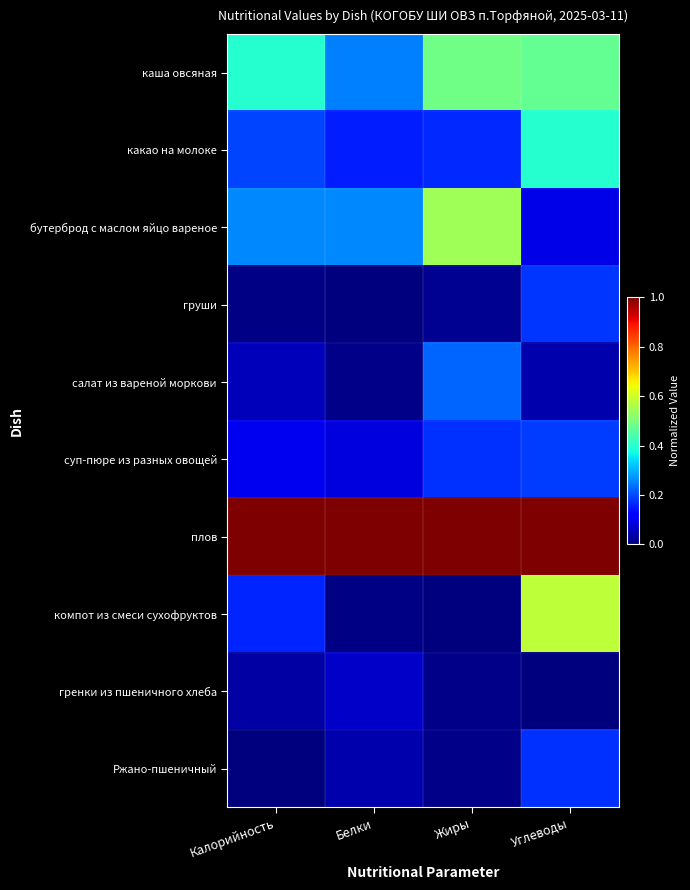

Which series has the largest total across all categories?

плов